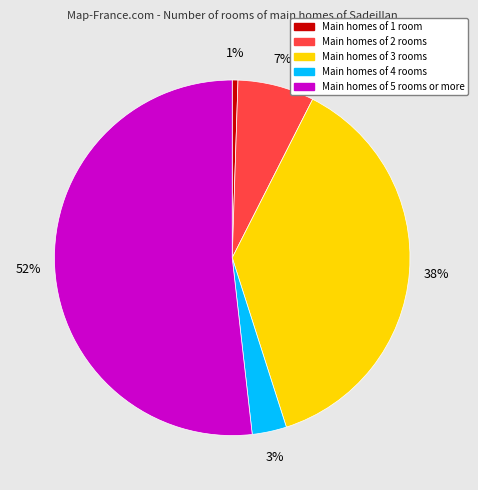

To the nearest percent, what is the average slice percentage?

20%